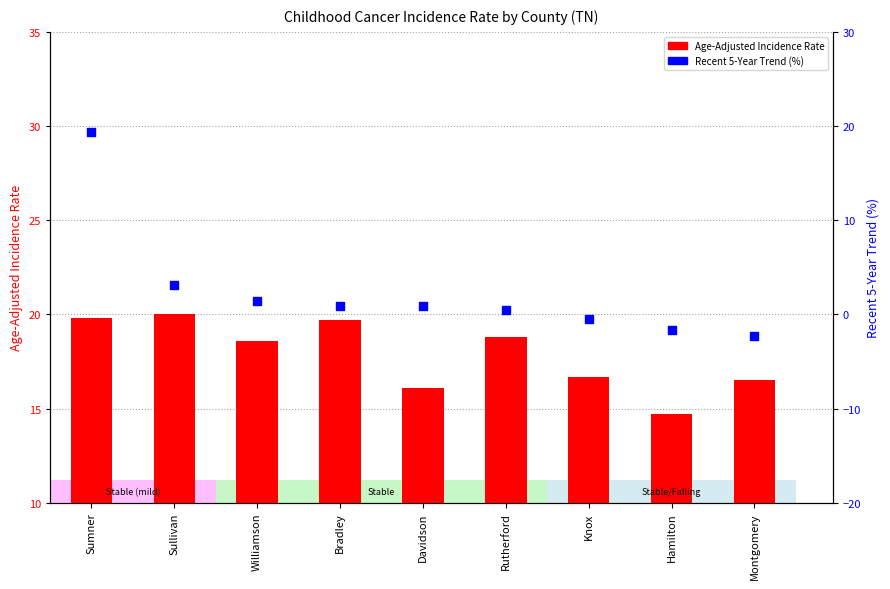

Is the value of Recent 5-Year Trend (%) at Bradley greater than the value of Age-Adjusted Incidence Rate at Knox?

No